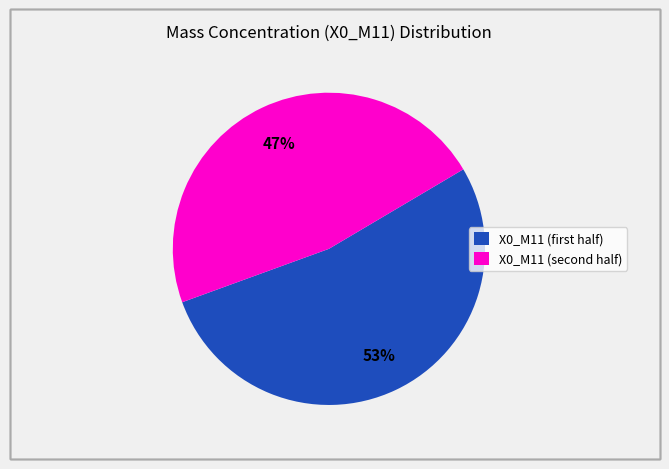

To the nearest percent, what is the difference between the largest and smallest slice percentages?

6%